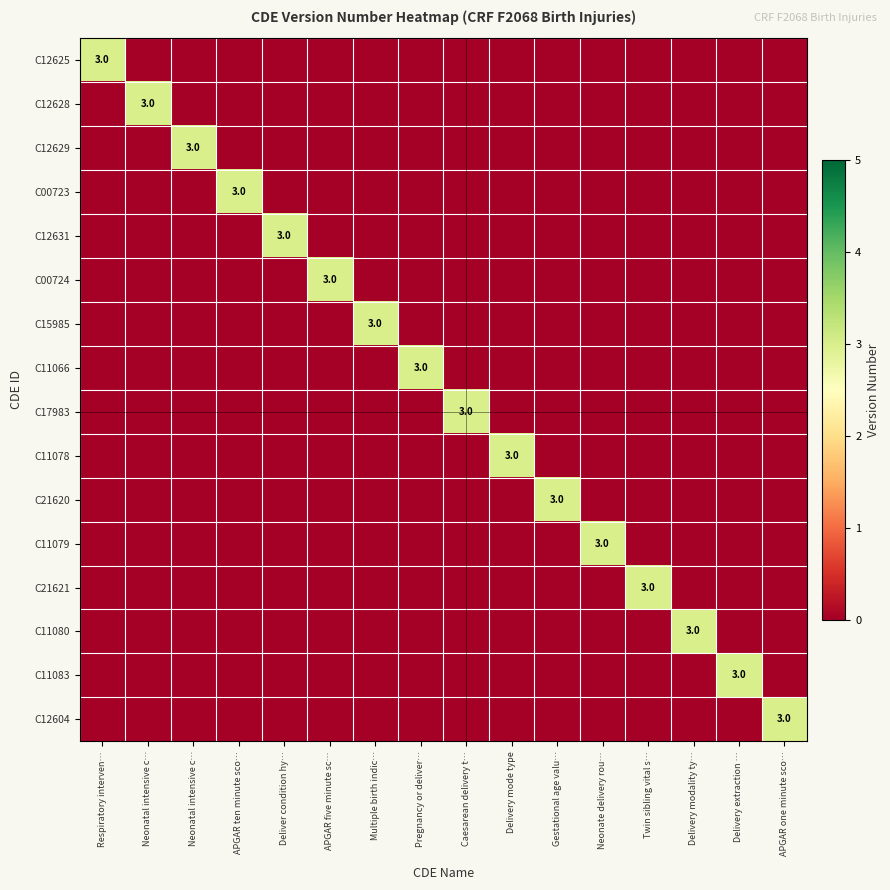

Rank the categories by C11080 value from highest to lowest.

Delivery modality ty…, Respiratory interven…, Neonatal intensive c…, Neonatal intensive c…, APGAR ten minute sco…, Deliver condition hy…, APGAR five minute sc…, Multiple birth indic…, Pregnancy or deliver…, Caesarean delivery t…, Delivery mode type, Gestational age valu…, Neonate delivery rou…, Twin sibling vital s…, Delivery extraction …, APGAR one minute sco…